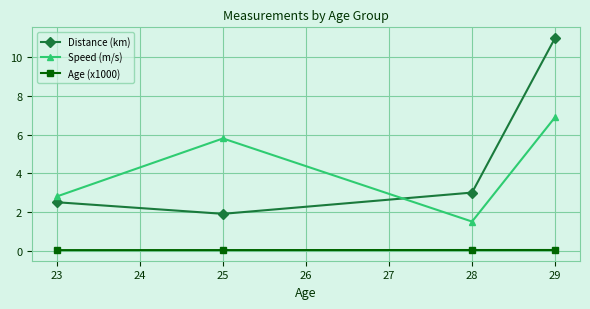

Rank the series by their maximum value, from lowest to highest.

Age (x1000), Speed (m/s), Distance (km)